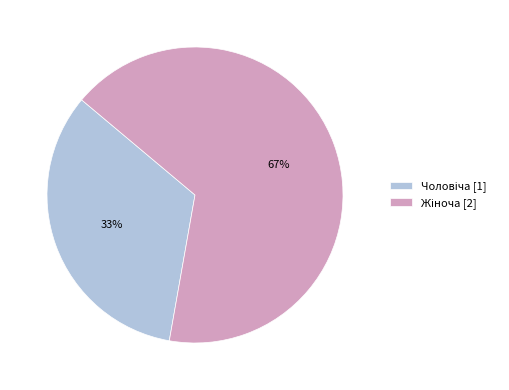

To the nearest percent, what is the average slice percentage?

50%